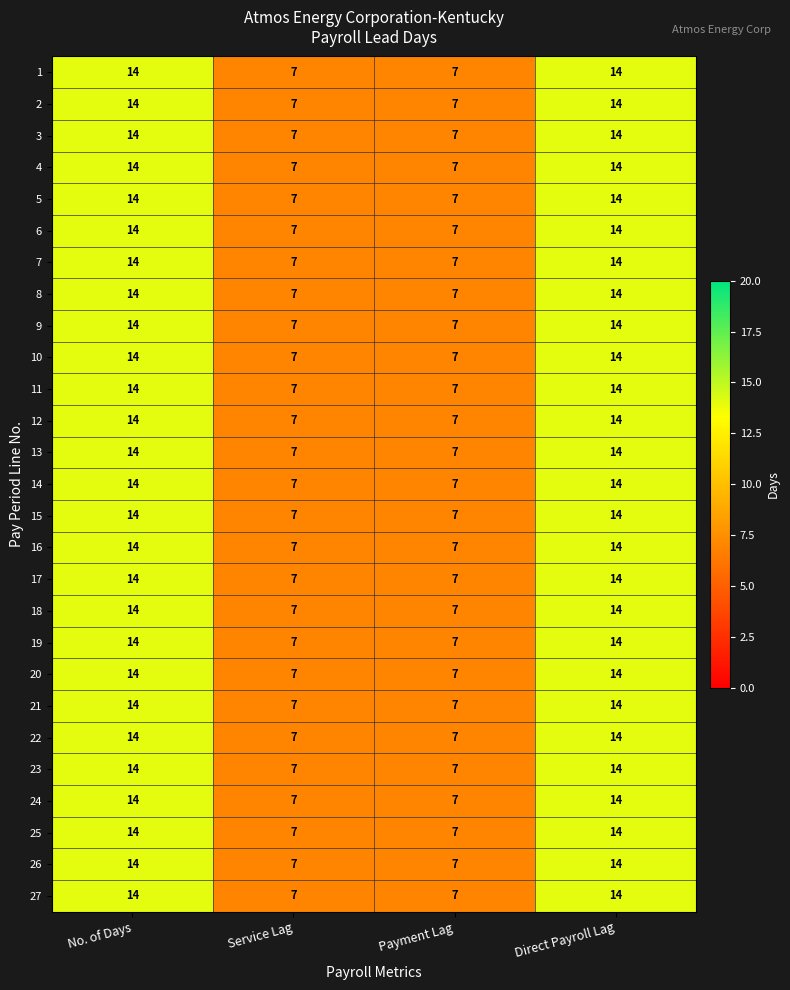

How many data points in 4 are less than 14?

2